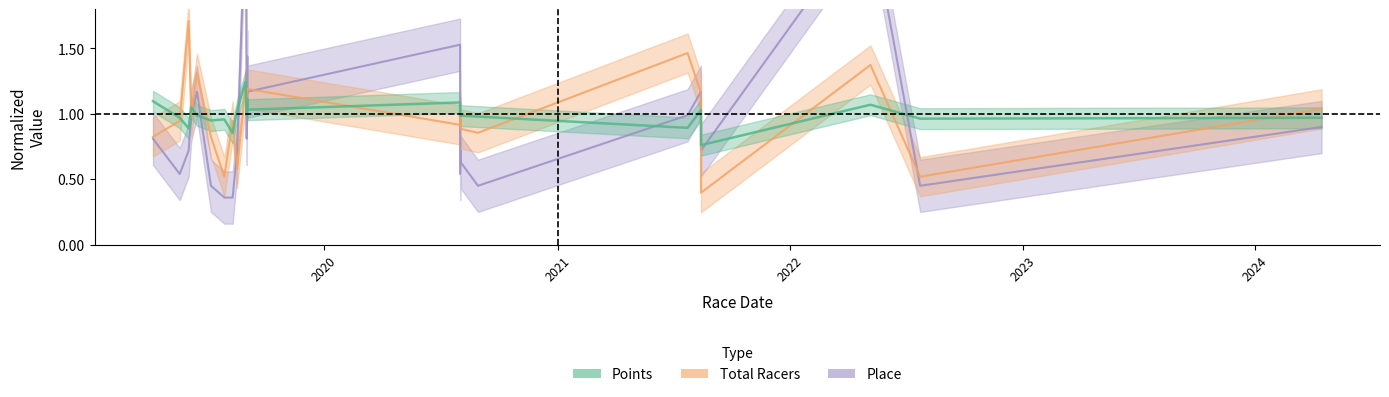

Is it true that Points equals 1.0 at 2020-08-2?

True